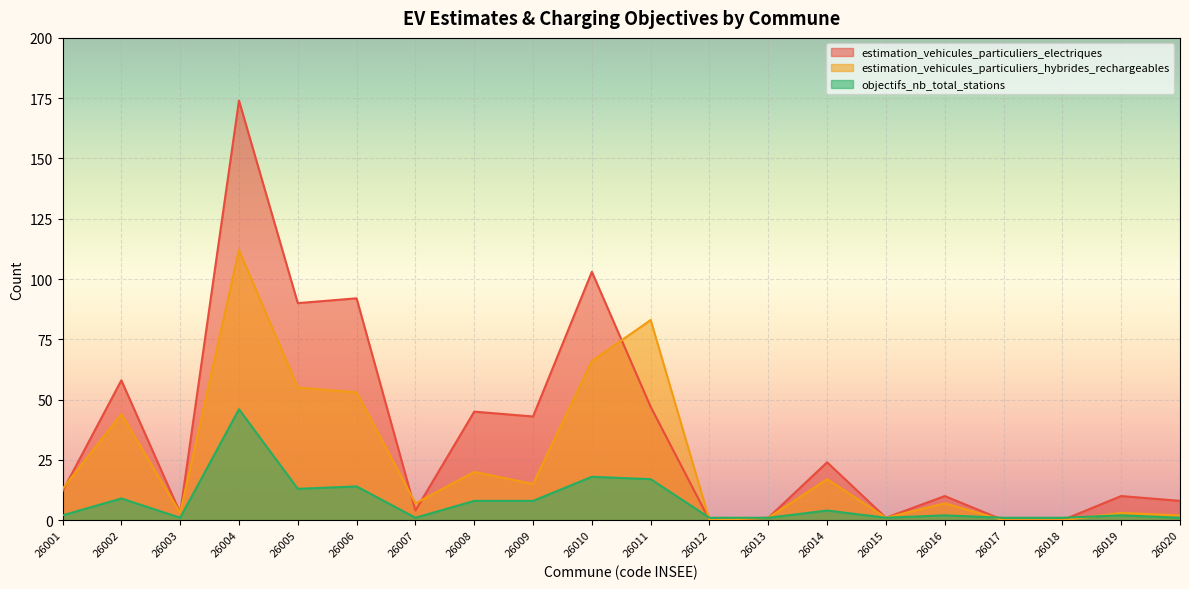

What is the value of the estimation_vehicules_particuliers_electriques point at the 7th from the left?

4